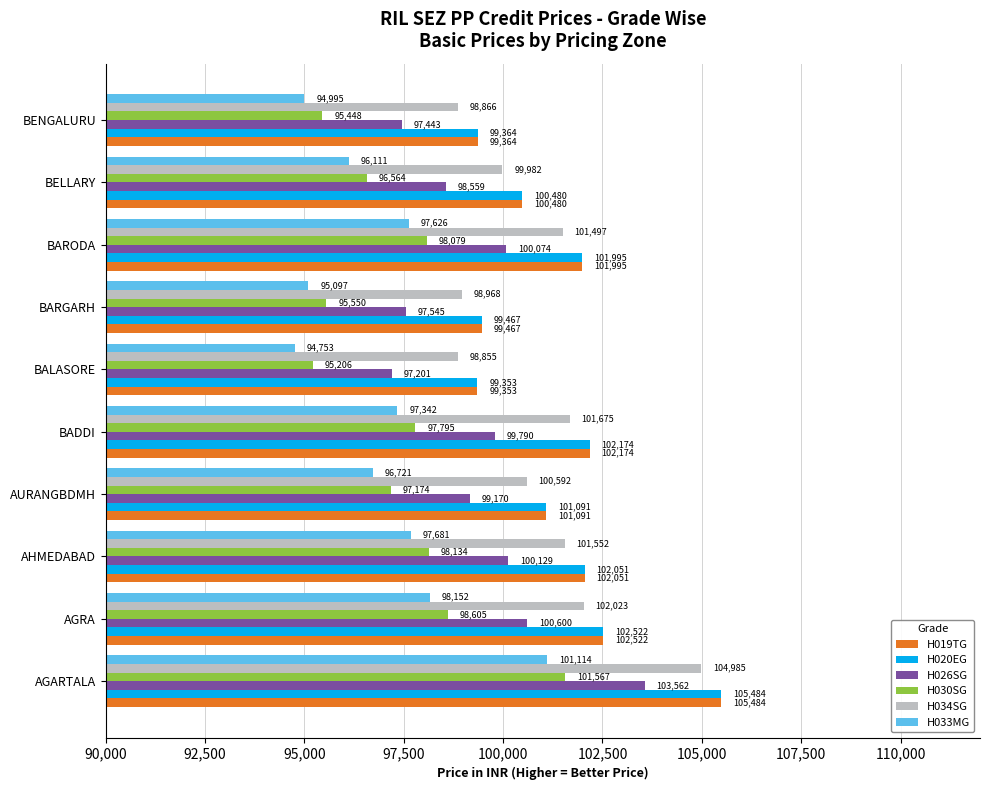

What is the difference between the second highest and minimum values in the H026SG series?

3399